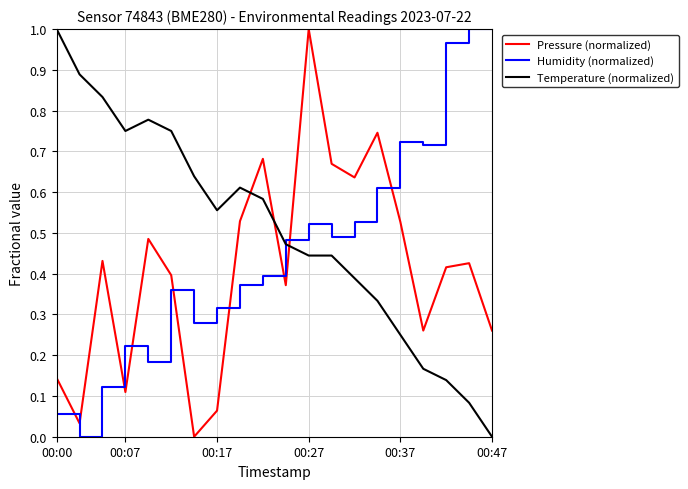

After their last crossing, which series has the higher values: Humidity (normalized) or Temperature (normalized)?

Humidity (normalized)